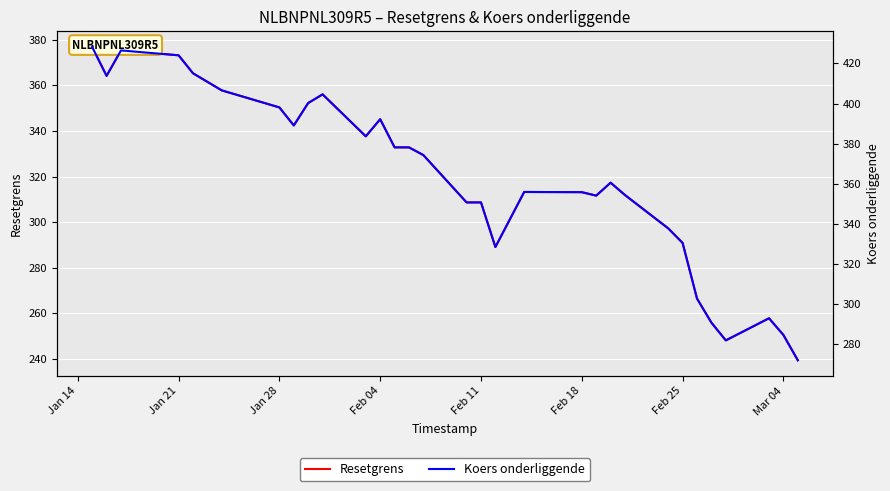

True or false: Koers onderliggende and Resetgrens intersect in this chart.

False